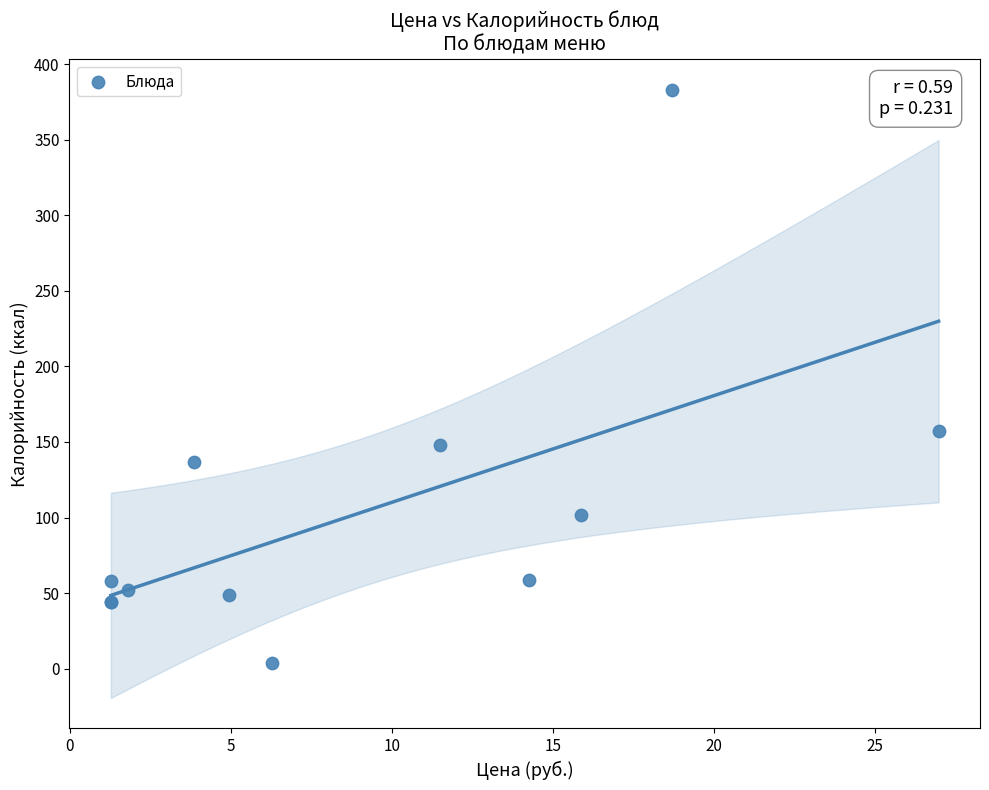

What Y value in the scatter plot is closest to 193?

157.0